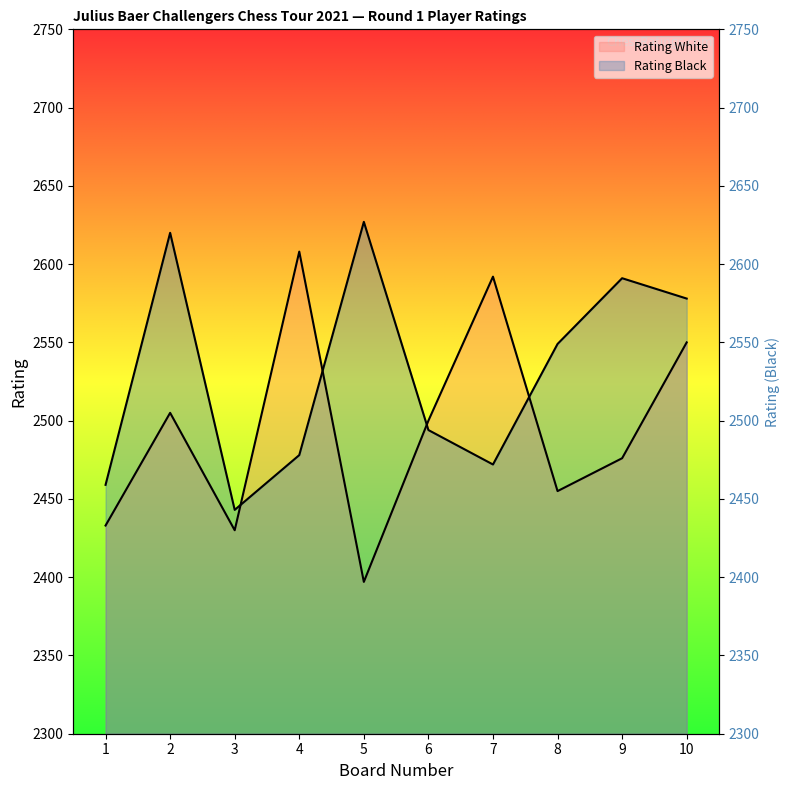

Reading left to right, list all the values displayed in this chart.

Rating White: 1=2433	2=2505	3=2430	4=2608	5=2397	6=2500	7=2592	8=2455	9=2476	10=2550
Rating Black: 1=2459	2=2620	3=2443	4=2478	5=2627	6=2494	7=2472	8=2549	9=2591	10=2578